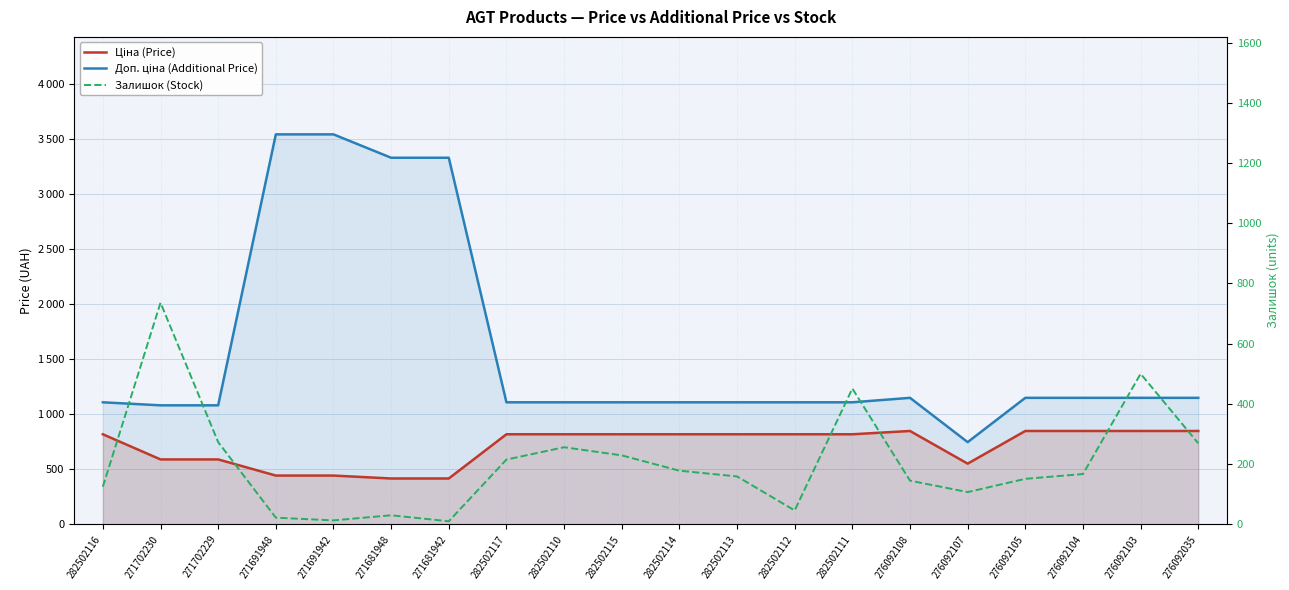

The Залишок (Stock) series shows 167.0 at 276092104. True or false?

True